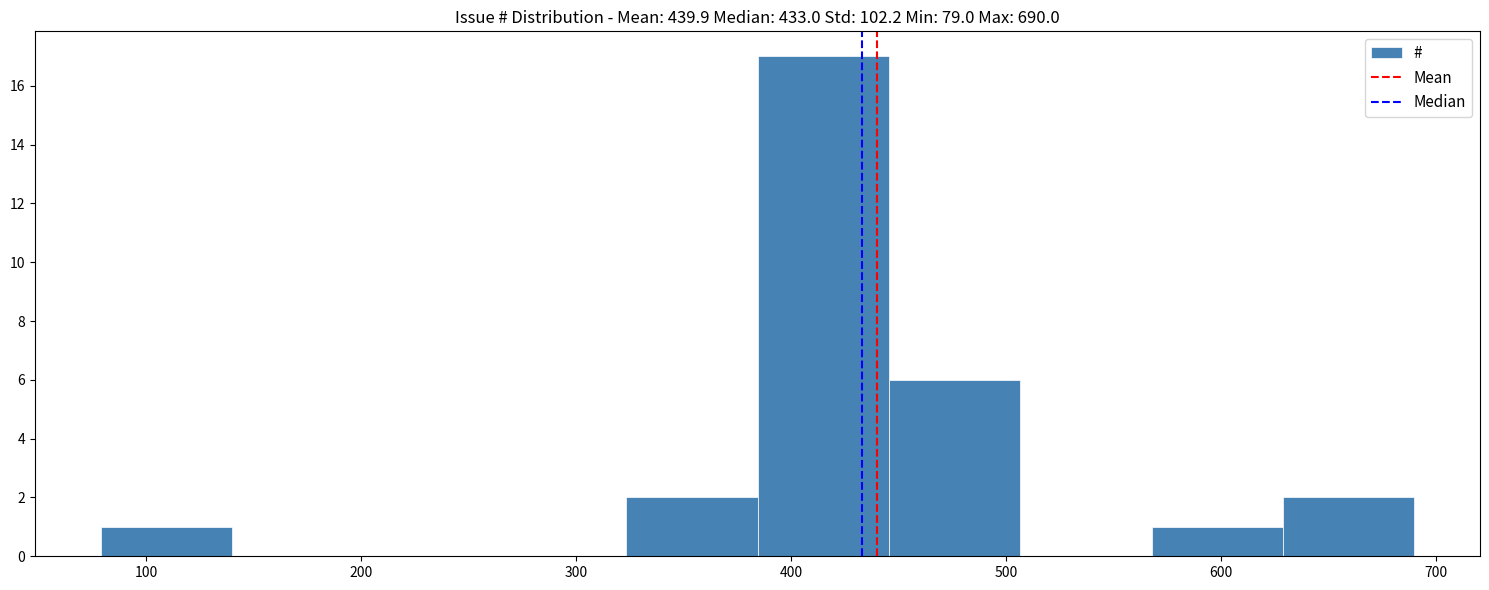

Over which range of the x-axis is the bar tallest?

380 to 450